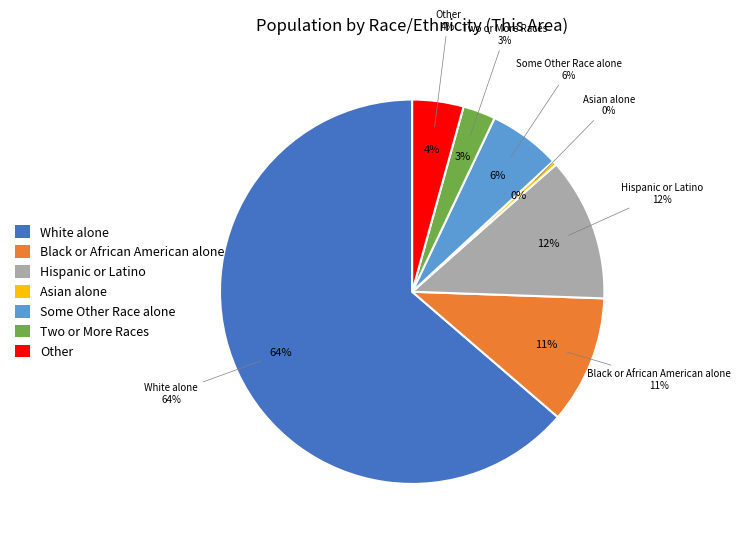

Which slice is the largest?

White alone